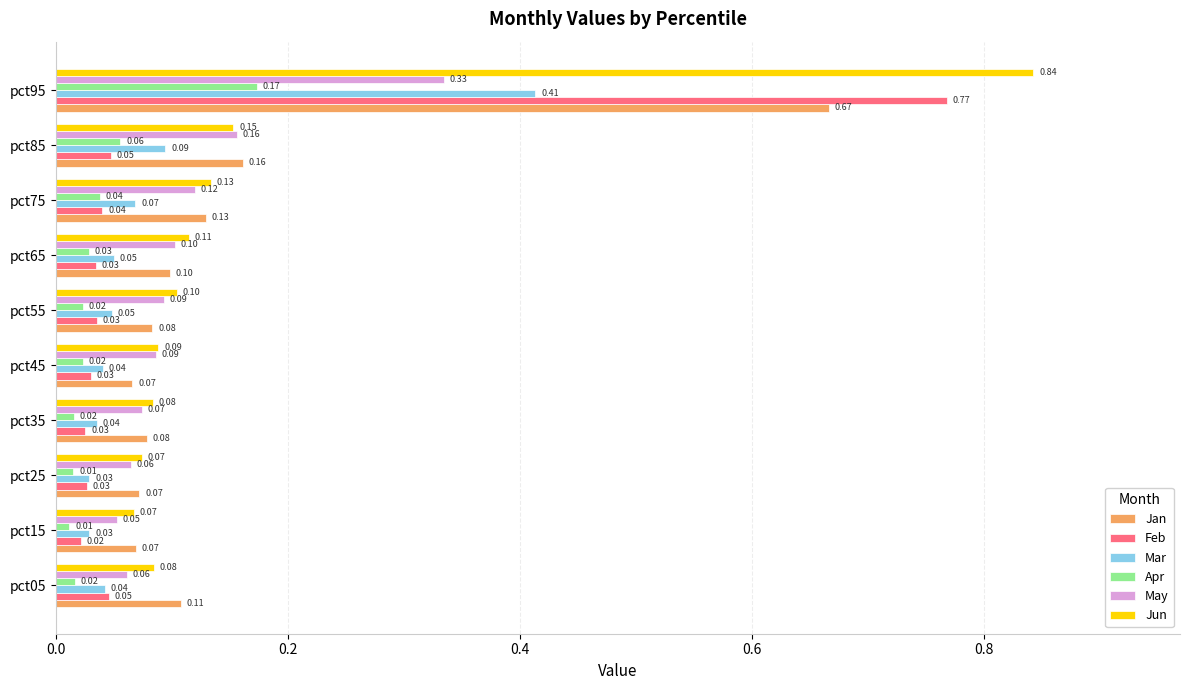

Which series has the widest spread of values?

Jun